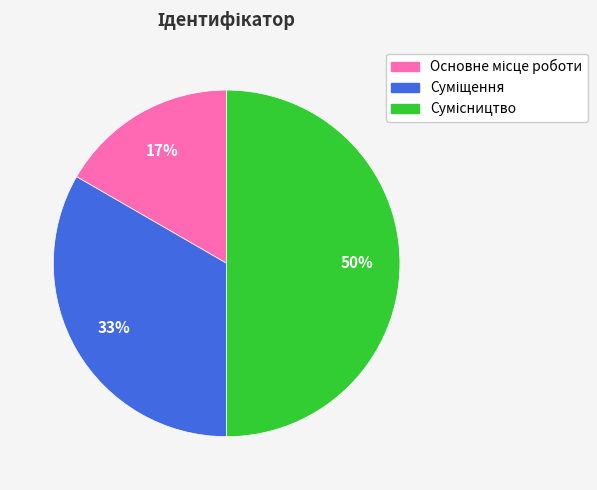

To the nearest percent, what is the difference between the largest and smallest slice percentages?

33%